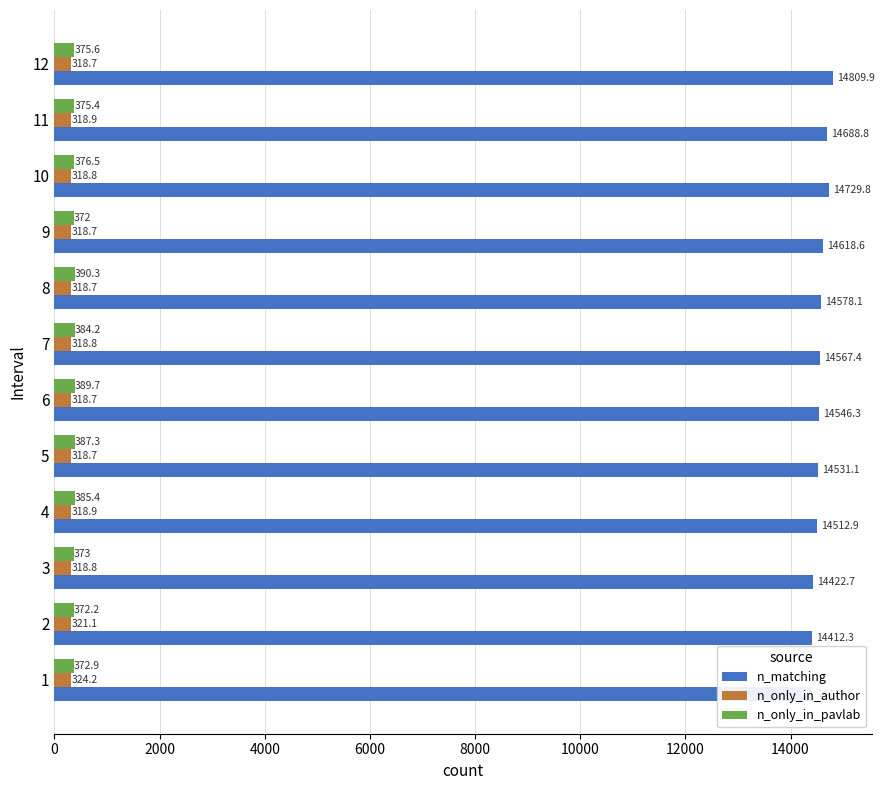

At which label is n_matching closest to 14611?

9